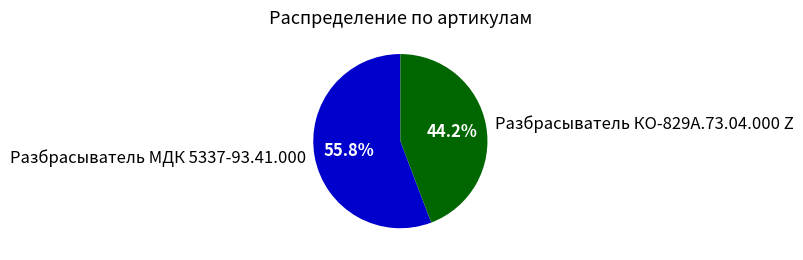

Is it true that Разбрасыватель МДК 5337-93.41.000 is 65% of the pie?

False